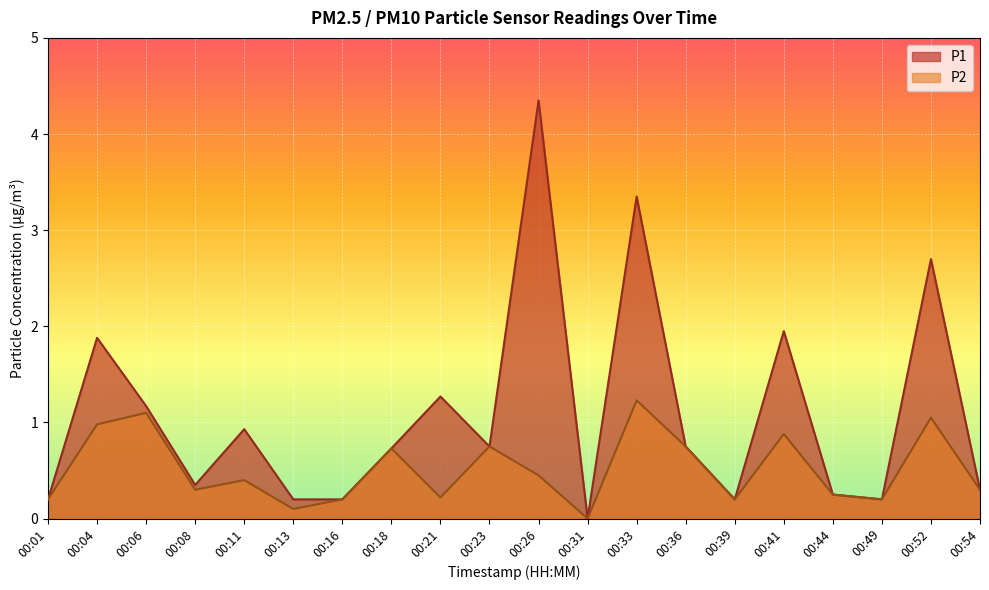

What is the sum of the P1 values at 00:06 and 00:08?

1.5